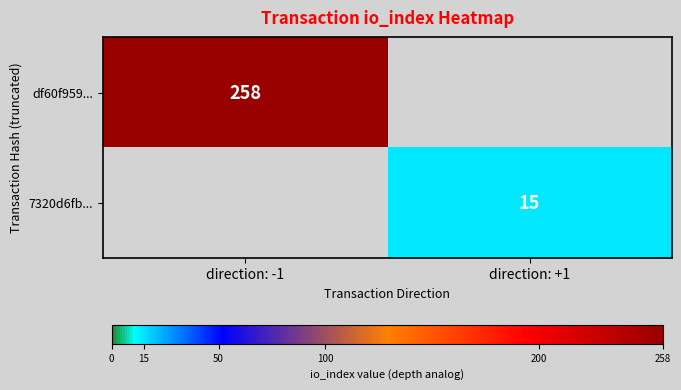

Is it true that 7320d6fb... equals 15 at direction: +1?

True